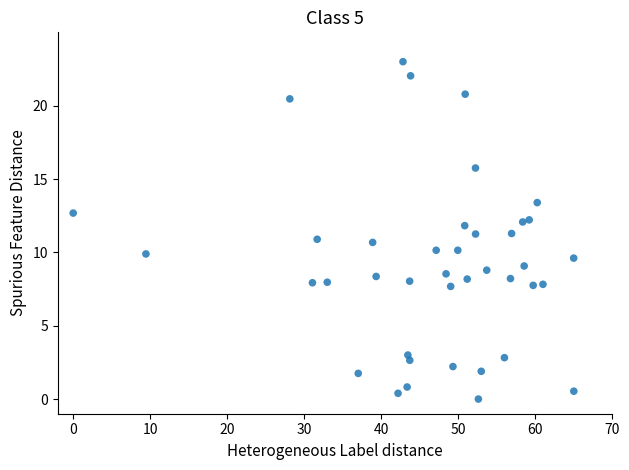

What is the range of Y values (max minus min)?

23.0